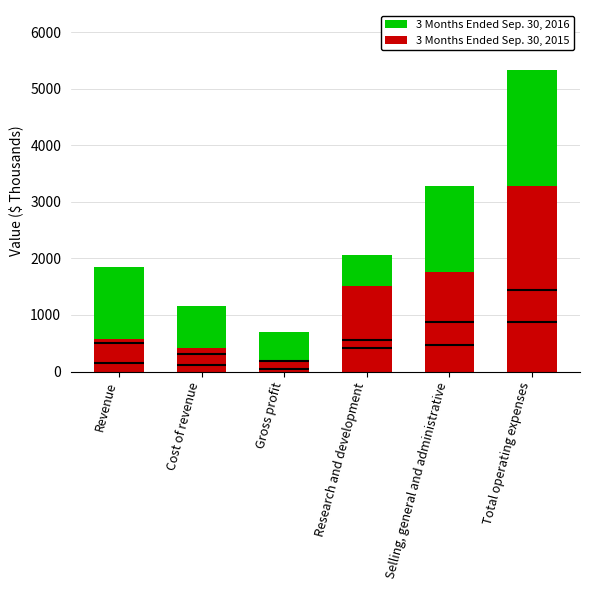

Reading left to right, extract all data points from this chart.

3 Months Ended Sep. 30, 2016: Revenue=1849	Cost of revenue=1158	Gross profit=691	Research and development=2054	Selling, general and administrative=3272	Total operating expenses=5326
3 Months Ended Sep. 30, 2015: Revenue=584	Cost of revenue=417	Gross profit=167	Research and development=1515	Selling, general and administrative=1757	Total operating expenses=3272